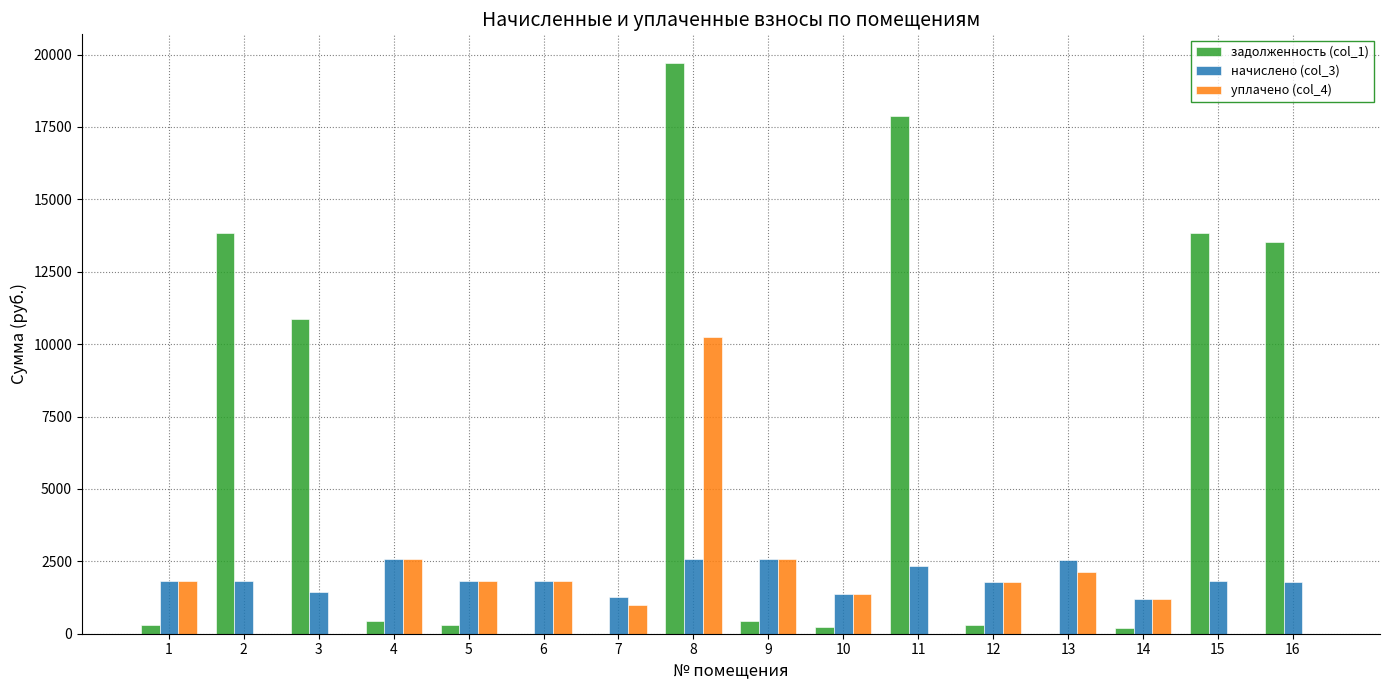

What is the maximum value shown in the chart?

19713.7